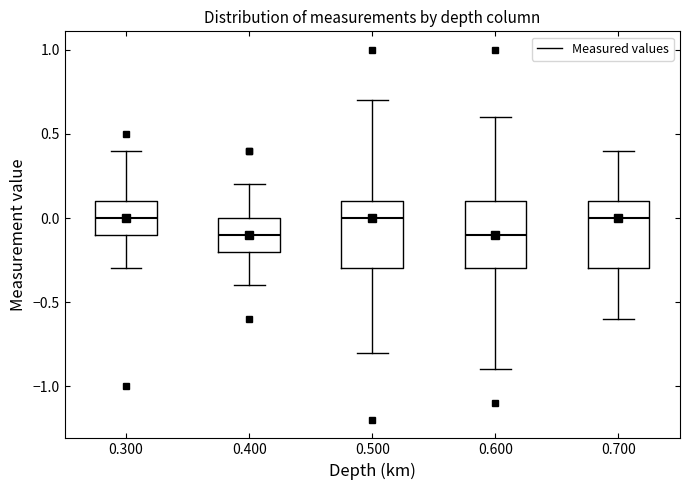

Reading left to right, read every box against the y-axis: the position of its median line, the range the box covers, and the ends of its whiskers. The values are not printed on the chart, so give them approximately, as read against the axis.

0.300: median 0.0, box -0.1 to 0.1, whiskers -0.3 to 0.4
0.400: median -0.1, box -0.2 to 0.0, whiskers -0.4 to 0.2
0.500: median 0.0, box -0.3 to 0.1, whiskers -0.8 to 0.7
0.600: median -0.1, box -0.3 to 0.1, whiskers -0.9 to 0.6
0.700: median 0.0, box -0.3 to 0.1, whiskers -0.6 to 0.4